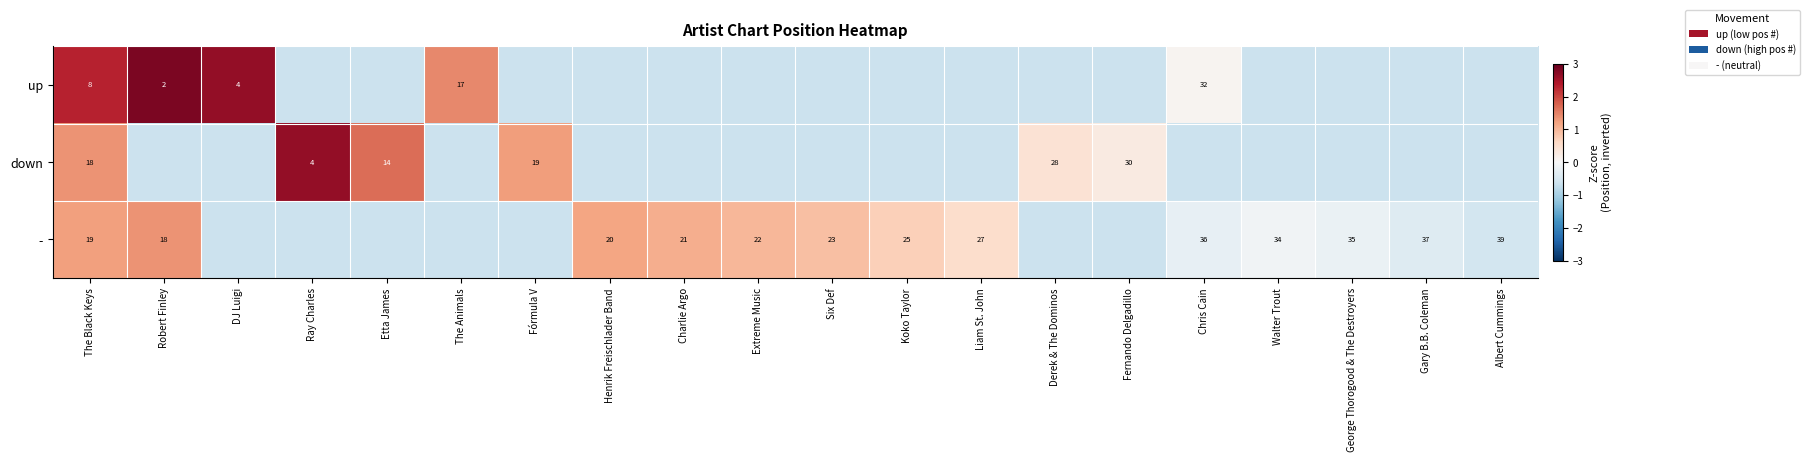

Which has a higher value, Walter Trout or Fórmula V?

Walter Trout